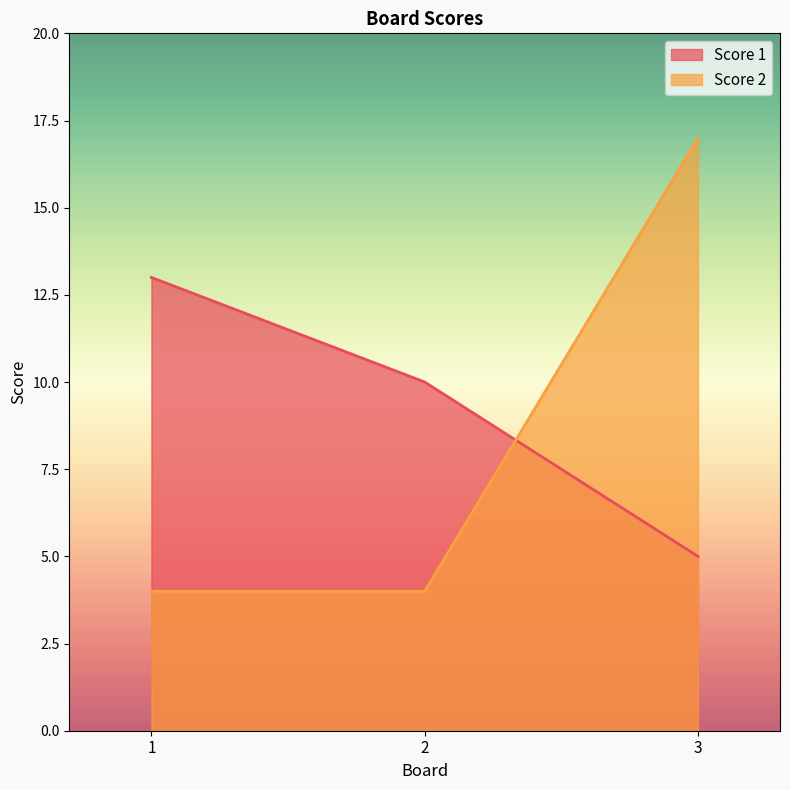

What is the sum of all Score 2 values?

25